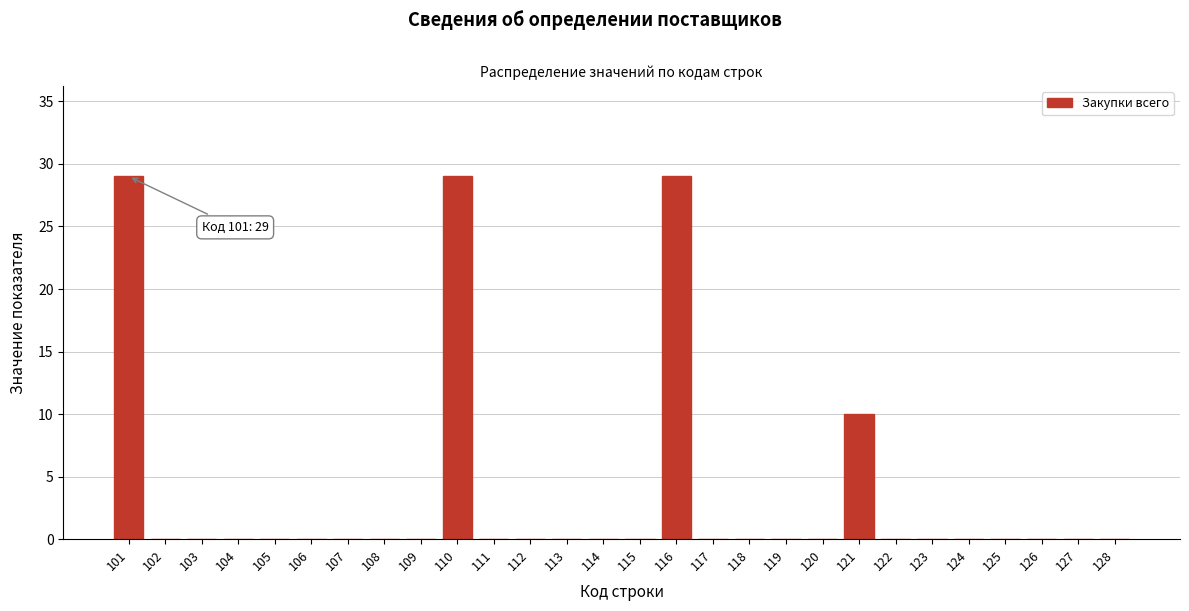

Reading right to left, extract all data points from this chart.

128=0	127=0	126=0	125=0	124=0	123=0	122=0	121=10	120=0	119=0	118=0	117=0	116=29	115=0	114=0	113=0	112=0	111=0	110=29	109=0	108=0	107=0	106=0	105=0	104=0	103=0	102=0	101=29